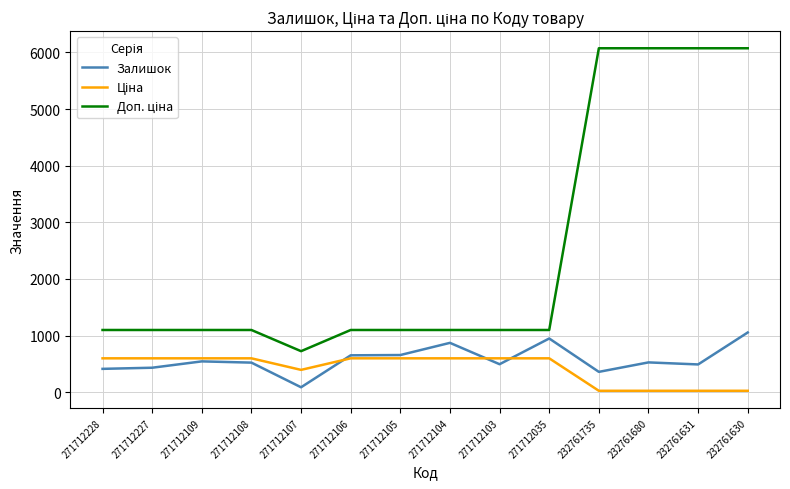

What is the maximum value shown in the chart?

6072.0